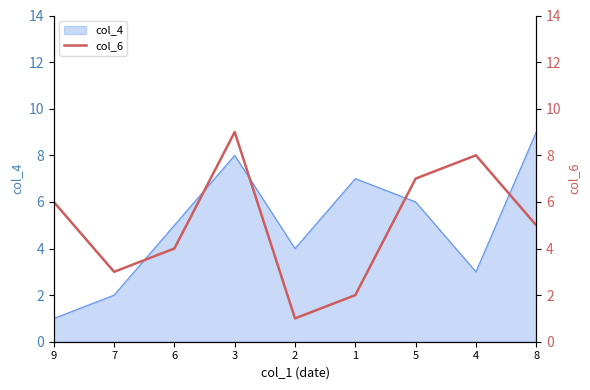

Is it true that the value at 1 is 3?

False